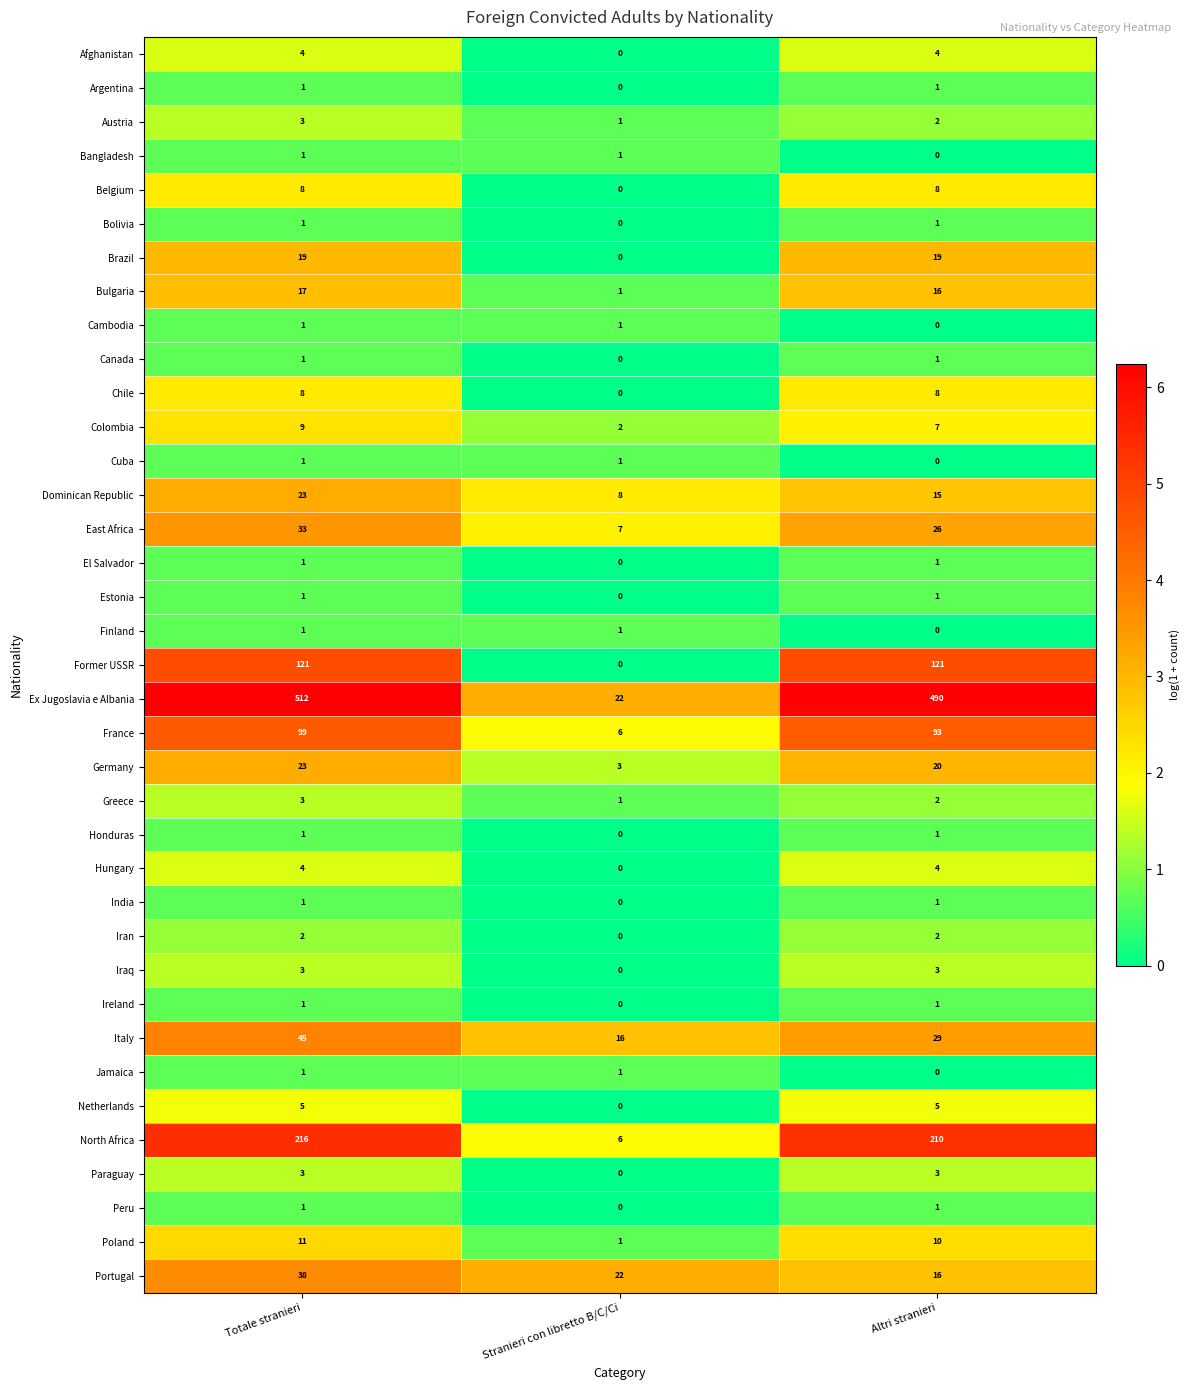

Between Totale stranieri and Stranieri con libretto B/C/Ci, which series saw the biggest shift?

Ex Jugoslavia e Albania